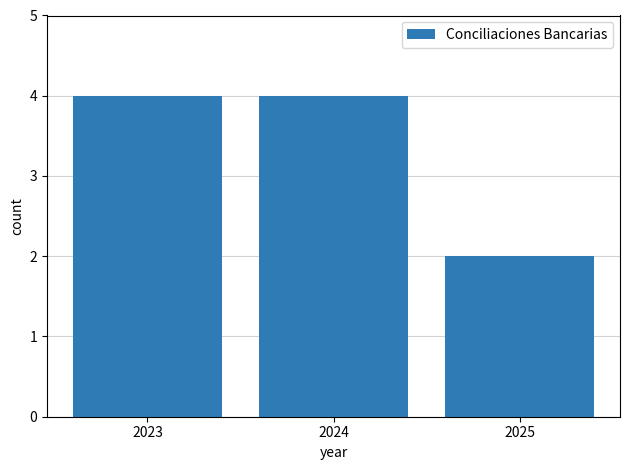

What is the maximum value shown in the chart?

4